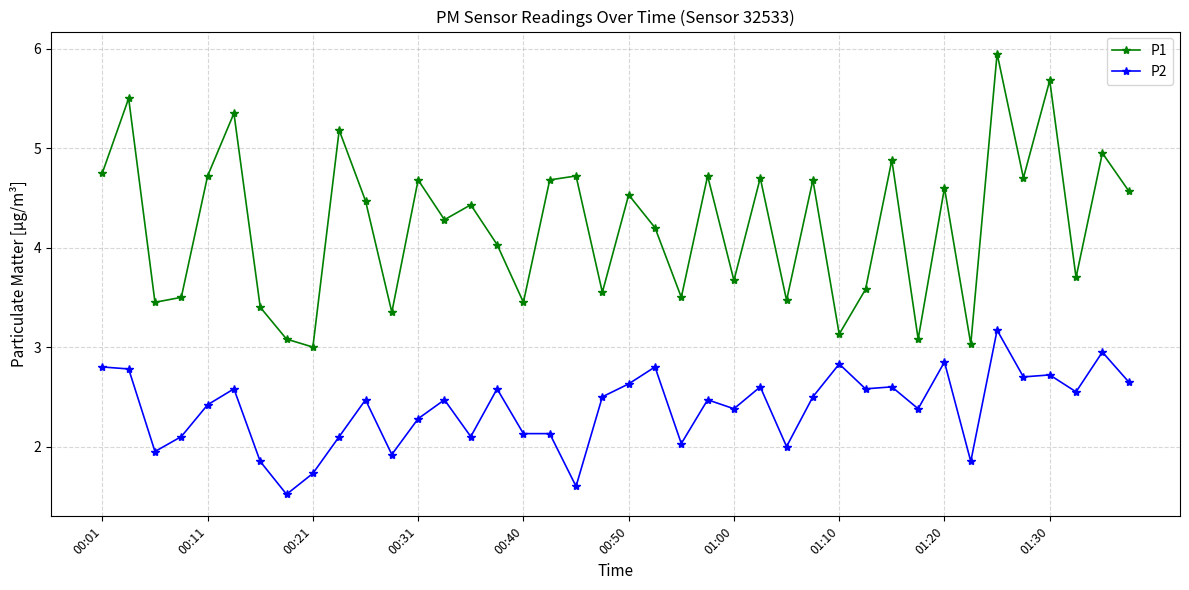

True or false: P1 and P2 intersect in this chart.

False